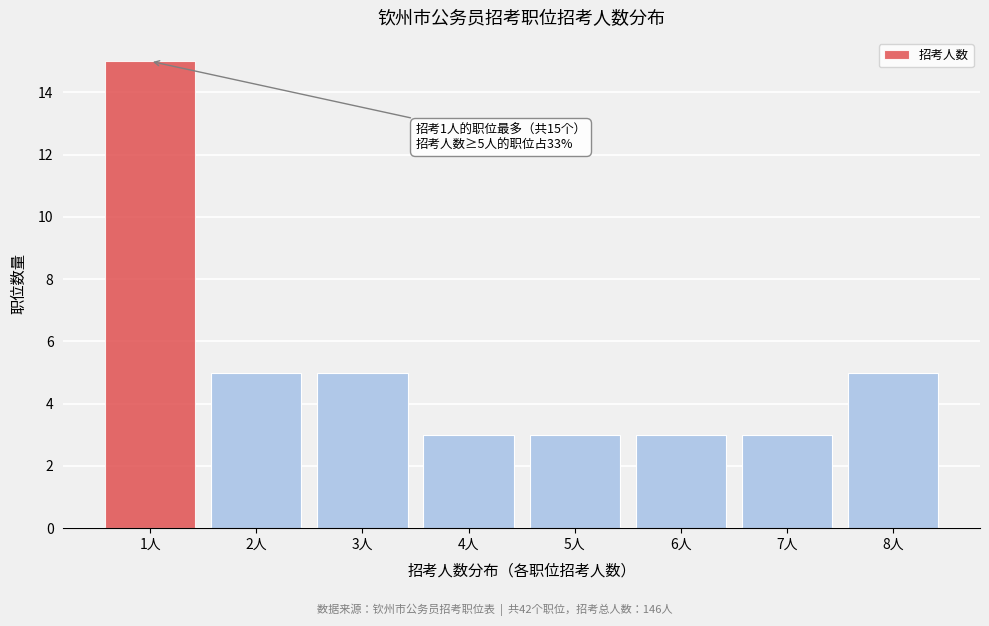

Reading left to right, transcribe all the data shown in this chart.

1人=15	2人=5	3人=5	4人=3	5人=3	6人=3	7人=3	8人=5